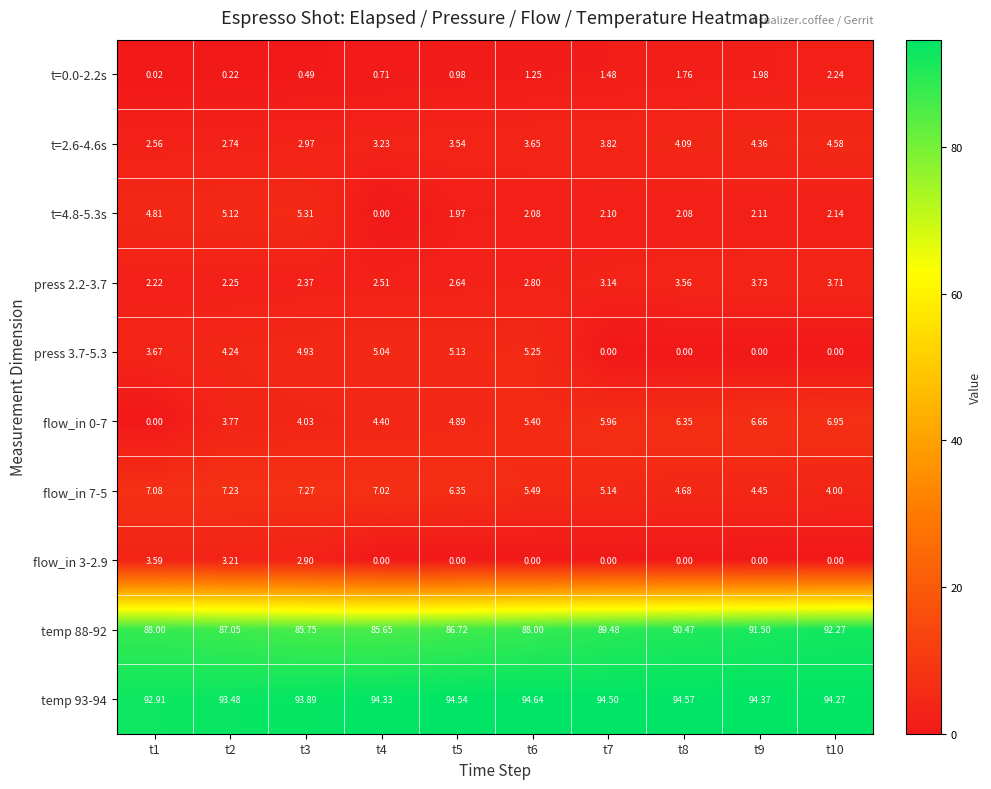

Is the value of press 2.2-3.7 at t3 greater than the value of t=4.8-5.3s at t7?

Yes